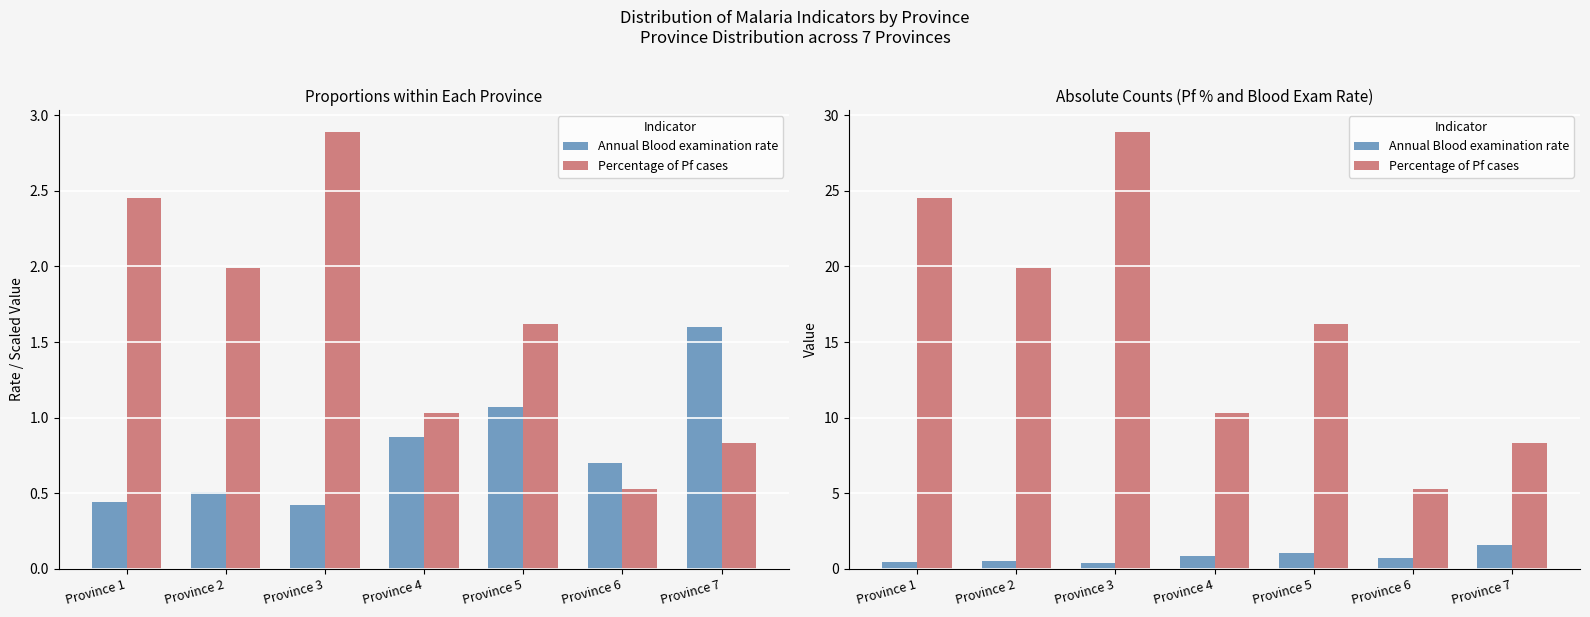

Which has a higher value, Province 3 or Province 7?

Province 7